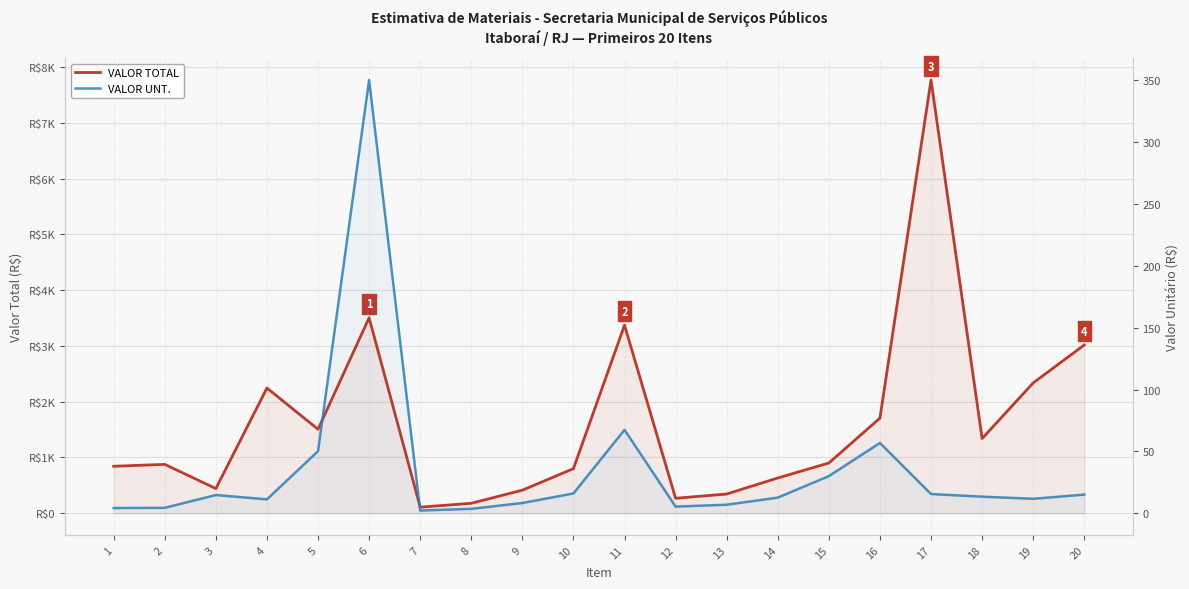

Which series has the largest total across all categories?

VALOR TOTAL